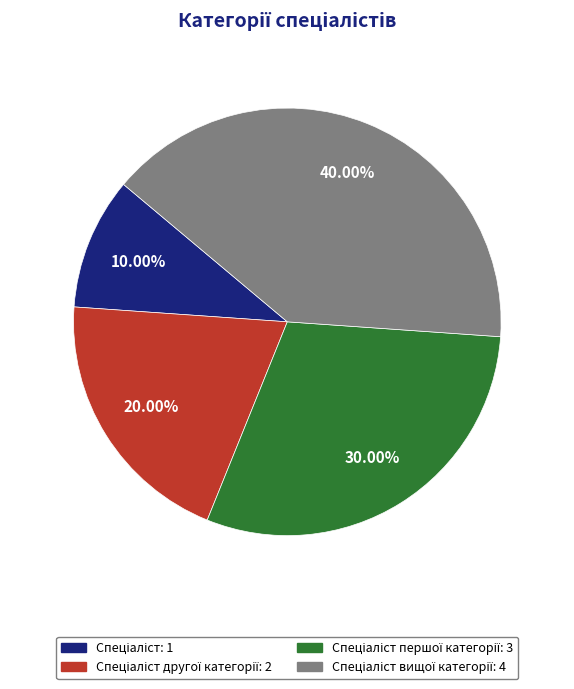

Does any single category account for the majority?

No